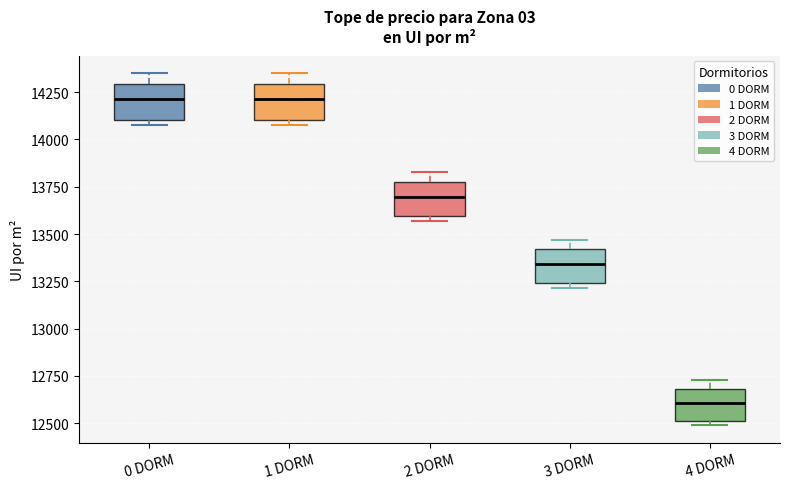

Where is the lower edge of the box for 0 DORM on the y-axis? The values are not printed on the chart, so give them approximately, as read against the axis.

14100